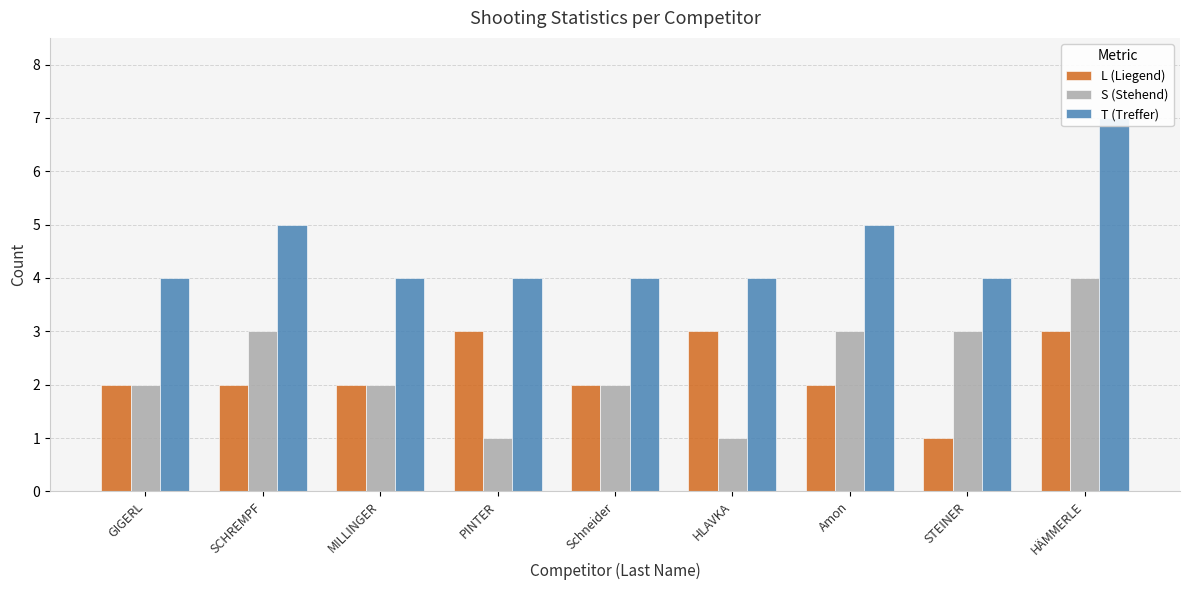

Read the L (Liegend) value at MILLINGER.

2